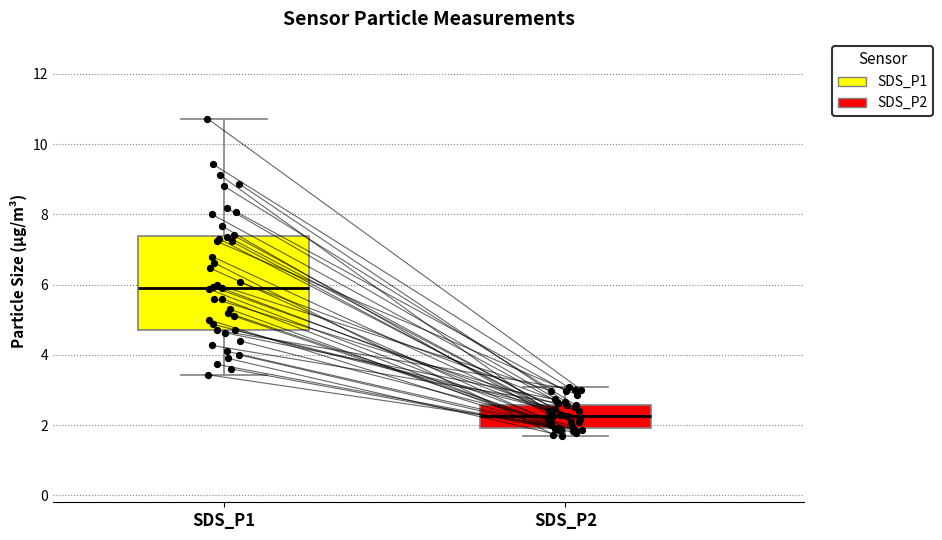

Where is the upper edge of the box for SDS_P1 on the y-axis? The values are not printed on the chart, so give them approximately, as read against the axis.

7.4